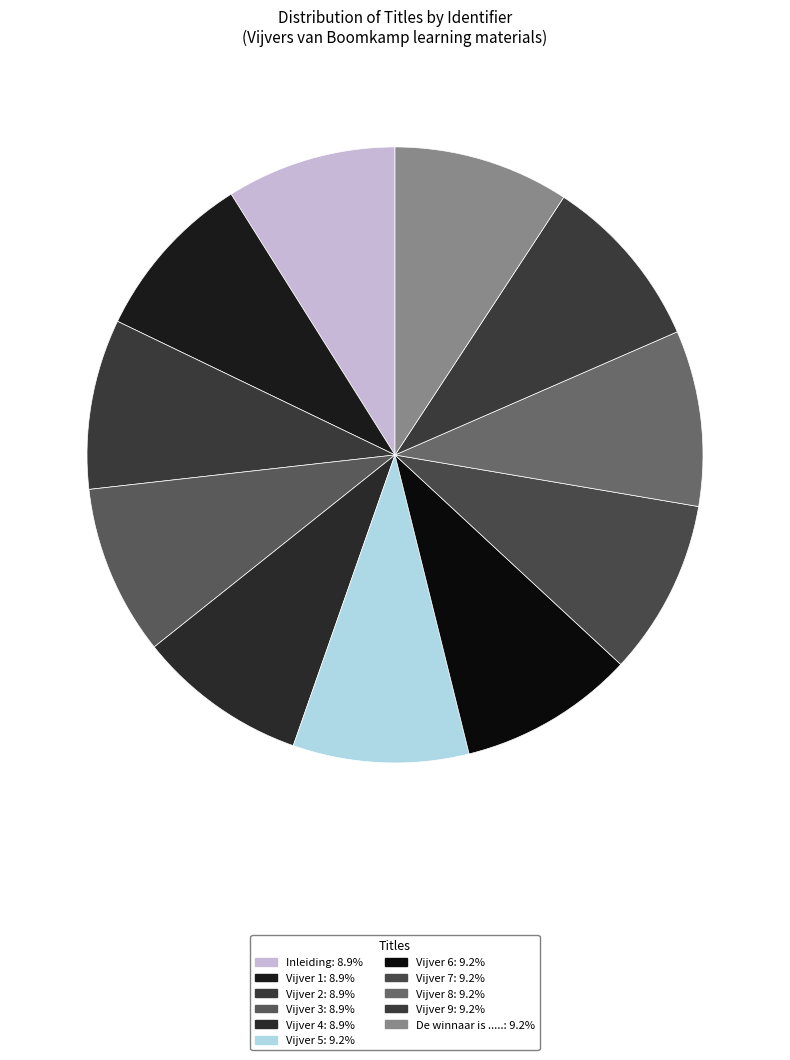

Rank the categories by value from lowest to highest.

Inleiding, Vijver 1, Vijver 2, Vijver 3, Vijver 4, Vijver 5, Vijver 6, Vijver 7, Vijver 8, Vijver 9, De winnaar is .....